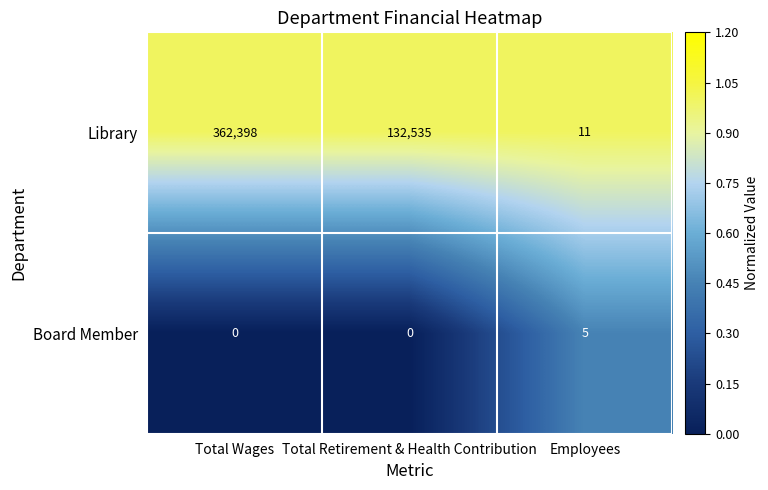

Reading left to right, list all the values displayed in this chart.

Library: Total Wages=362398	Total Retirement & Health Contribution=132535	Employees=11
Board Member: Total Wages=0	Total Retirement & Health Contribution=0	Employees=5